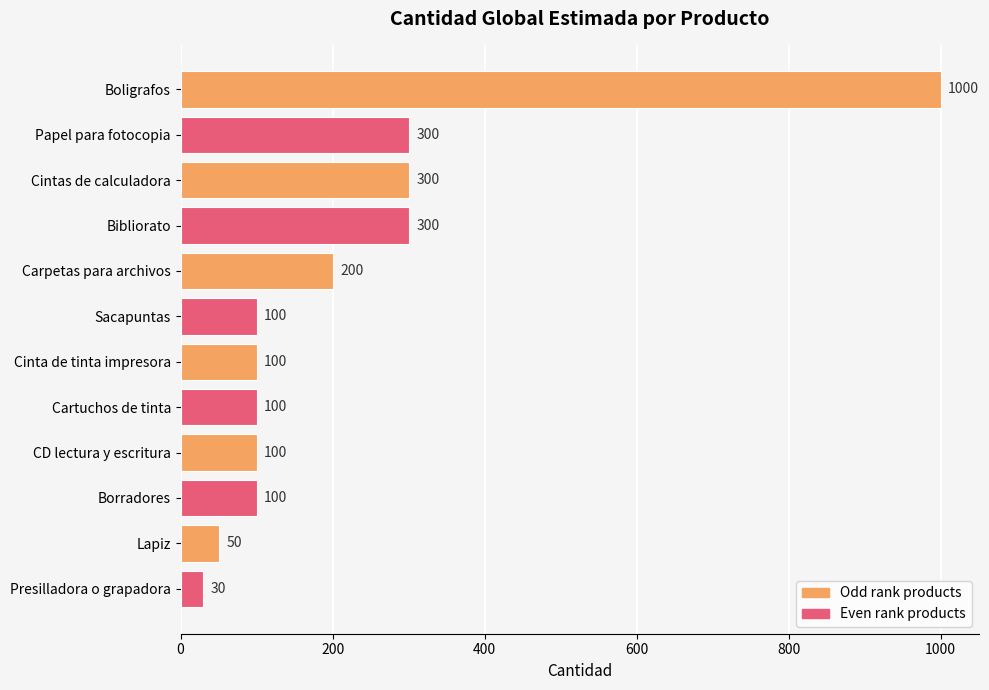

What position from the bottom is Papel para fotocopia?

11